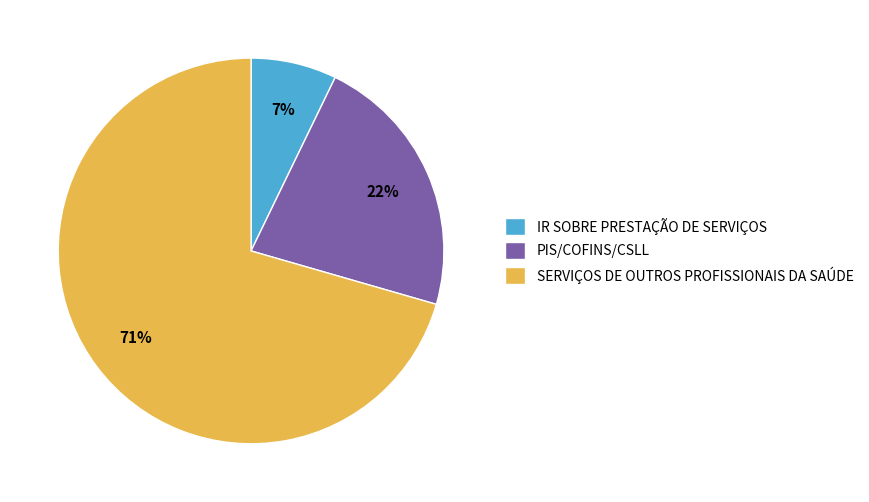

Is there any slice that represents more than half of the pie?

Yes